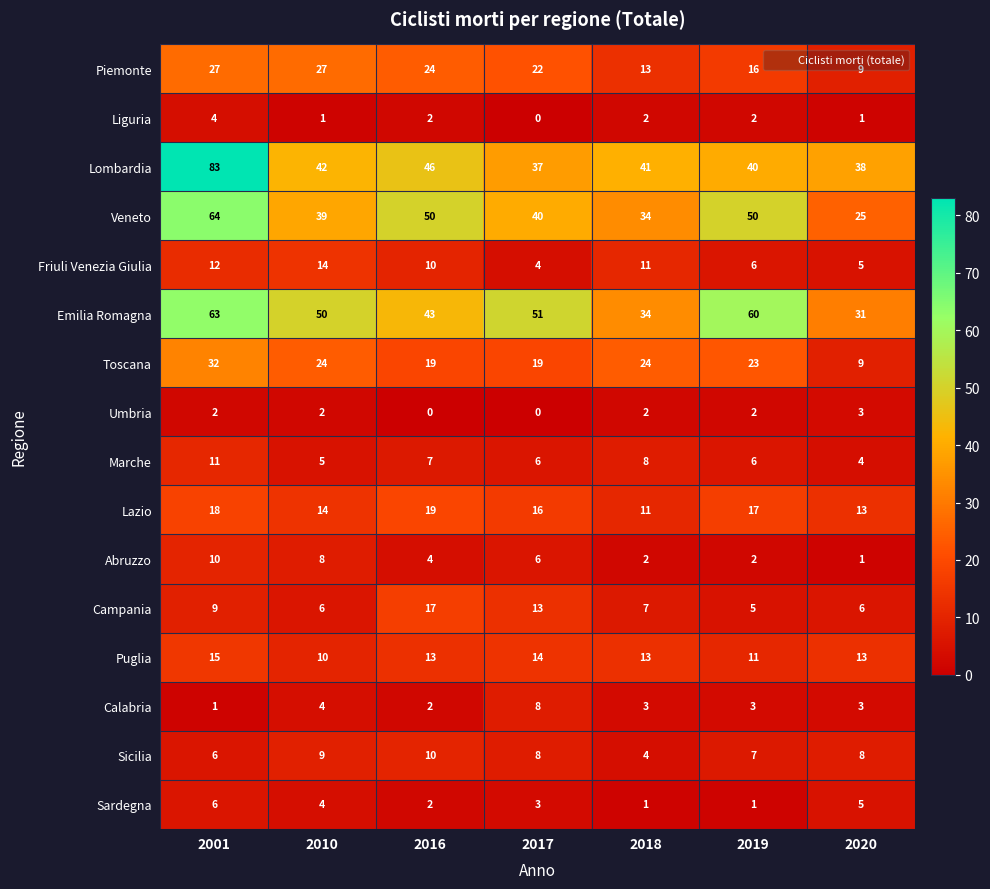

At which category is the sum across all series the highest?

2001